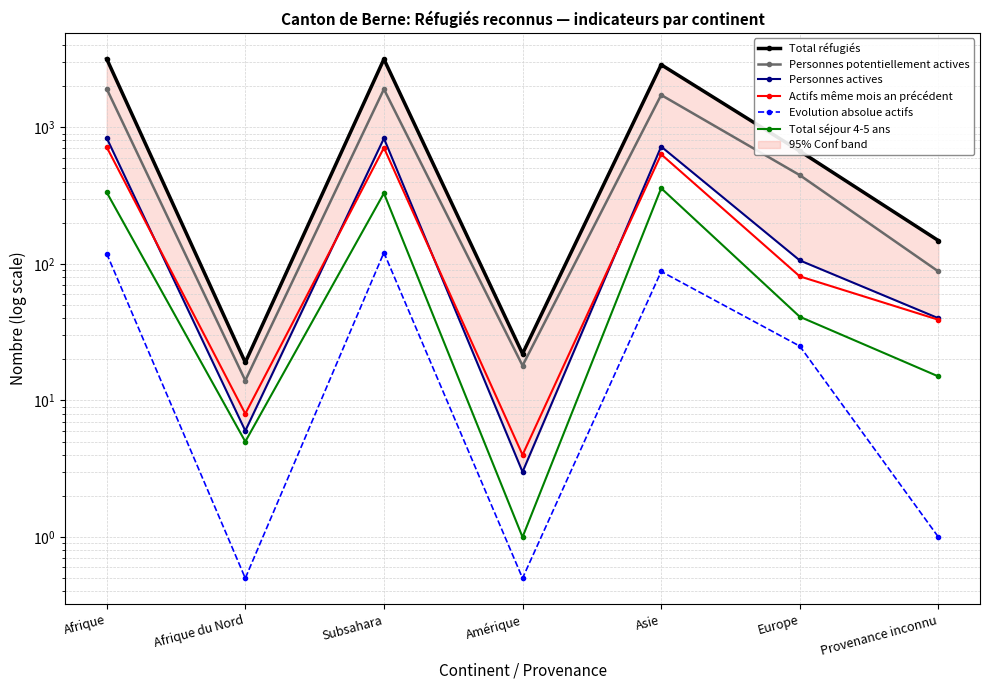

Between Afrique du Nord and Amérique, which is larger?

Amérique